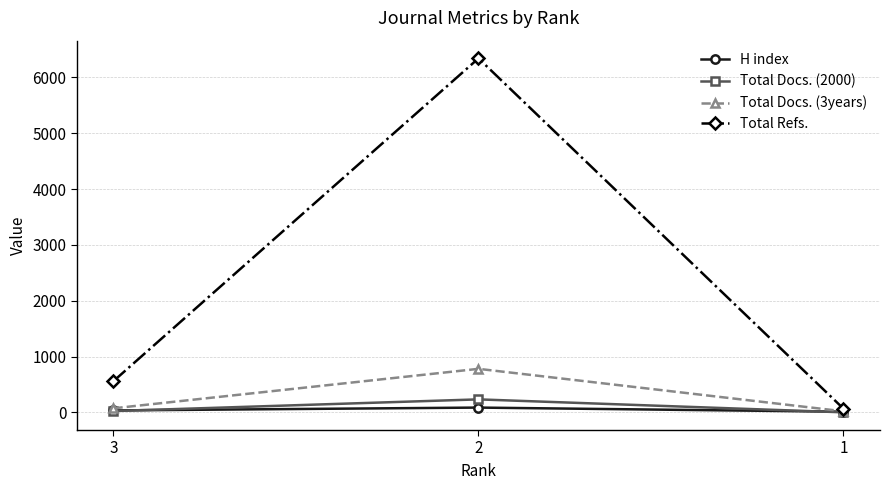

How many values in the Total Docs. (3years) series are below 74?

1